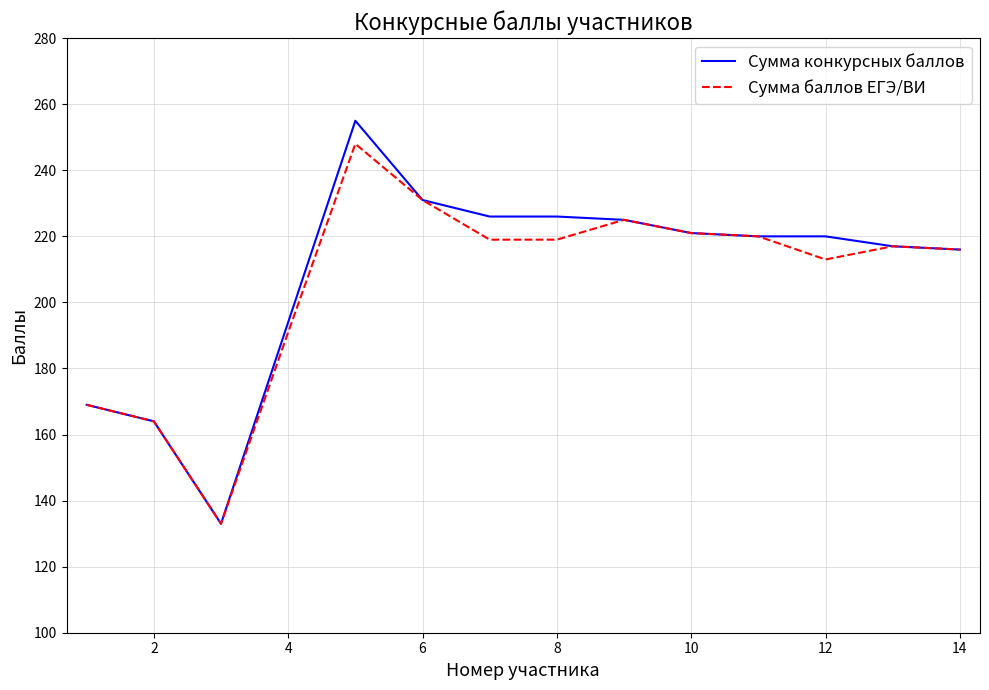

What is the maximum value for Сумма конкурсных баллов?

255